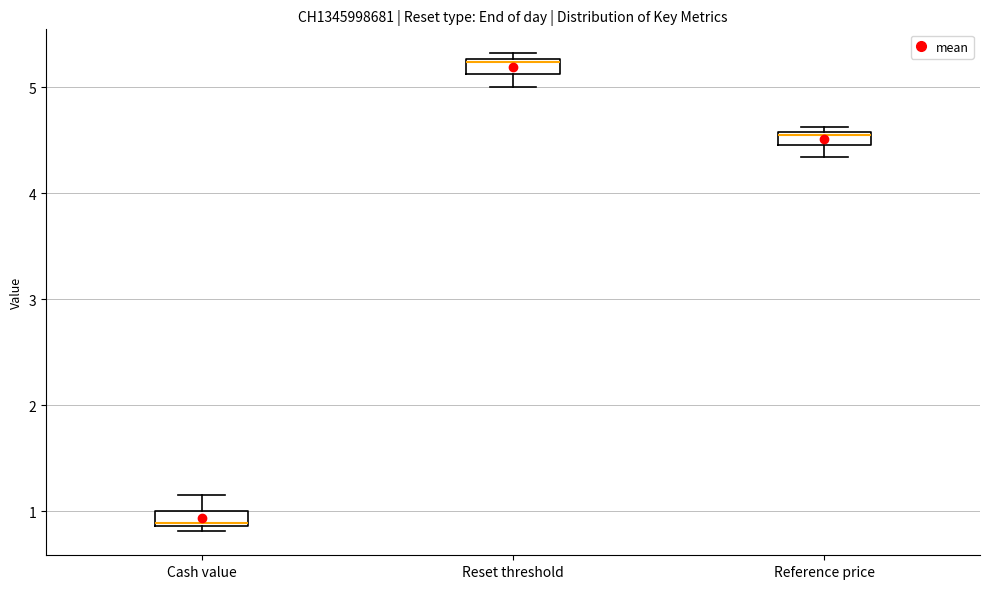

Where is the lower edge of the box for Cash value on the y-axis? The values are not printed on the chart, so give them approximately, as read against the axis.

0.9